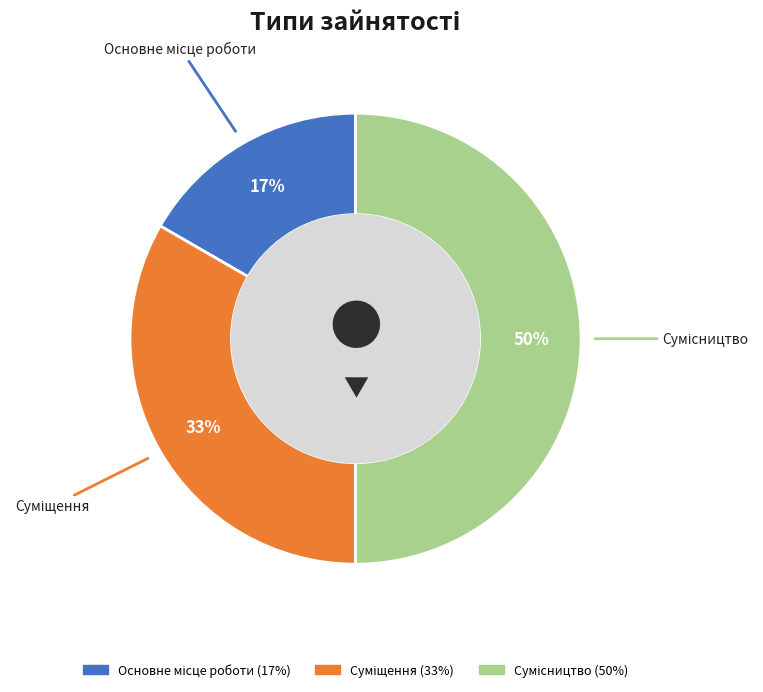

How many slices are in this pie chart?

3